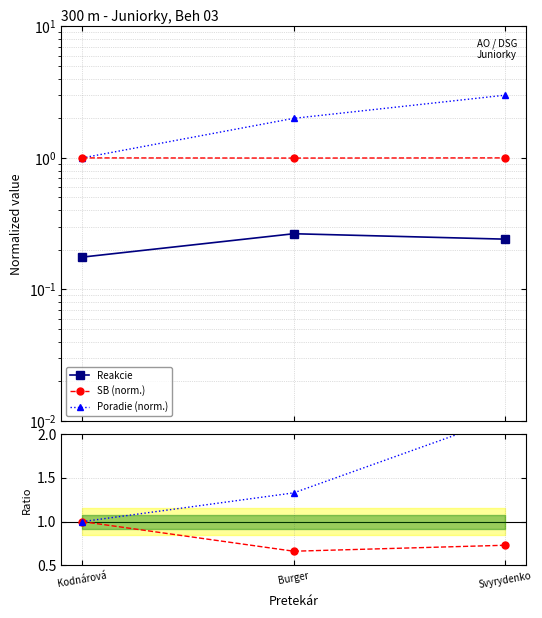

True or false: Reakcie has a value of 0.2 at Svyrydenko.

True